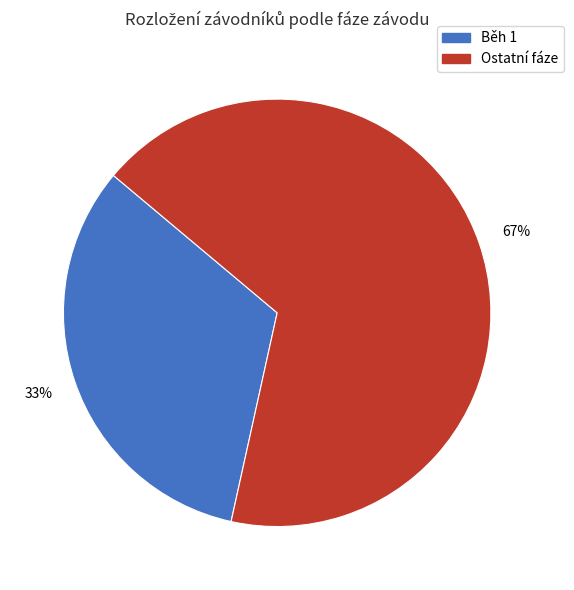

Is there a majority slice in this chart?

Yes